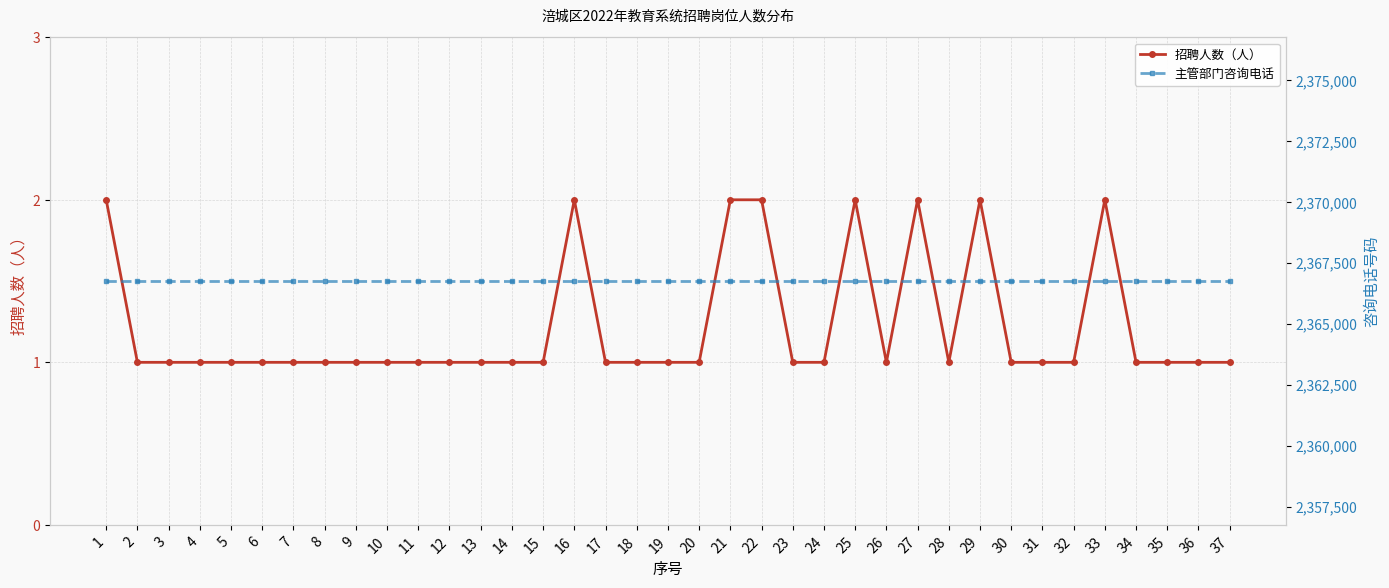

Rank the categories by 招聘人数（人） value from lowest to highest.

2, 3, 4, 5, 6, 7, 8, 9, 10, 11, 12, 13, 14, 15, 17, 18, 19, 20, 23, 24, 26, 28, 30, 31, 32, 34, 35, 36, 37, 1, 16, 21, 22, 25, 27, 29, 33